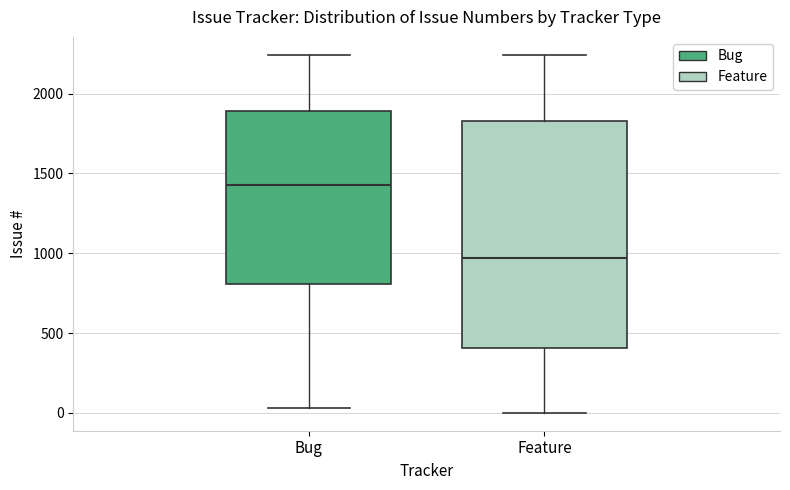

Reading left to right, transcribe this box plot: for each box, give where its median line is, the range the box spans, and where its two whiskers end, as read against the y-axis. The values are not printed on the chart, so give them approximately, as read against the axis.

Bug: median 1450, box 800 to 1900, whiskers 50 to 2250
Feature: median 950, box 400 to 1850, whiskers 0 to 2250